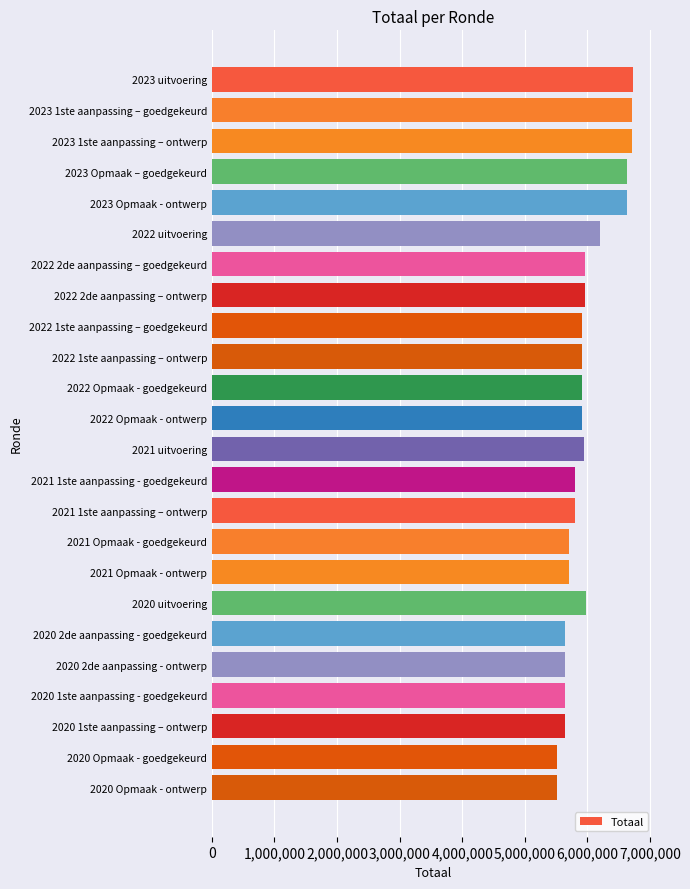

Is it true that the value at 2020 1ste aanpassing – ontwerp is 8604920?

False